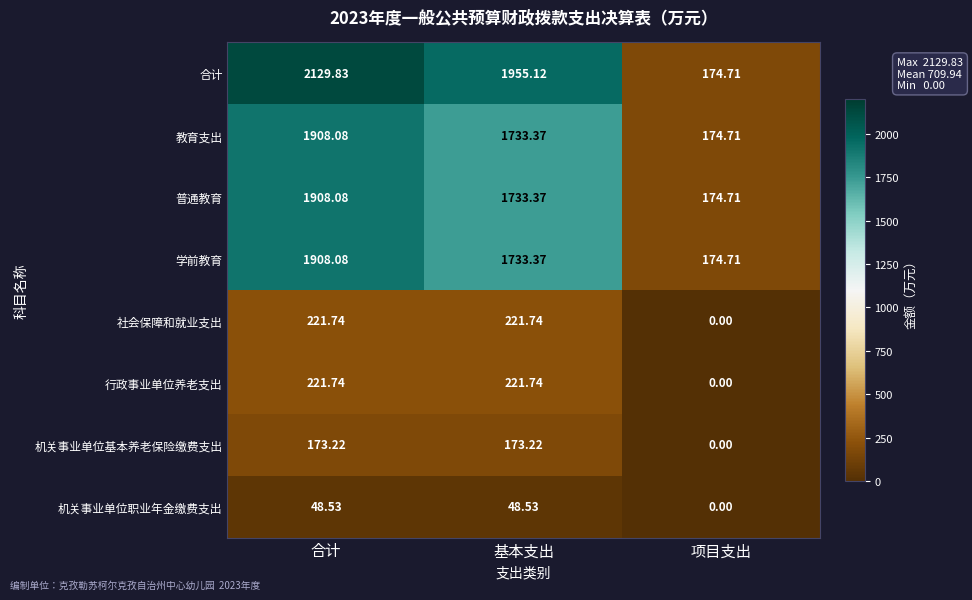

Where is 行政事业单位养老支出 nearest to the value 110?

项目支出